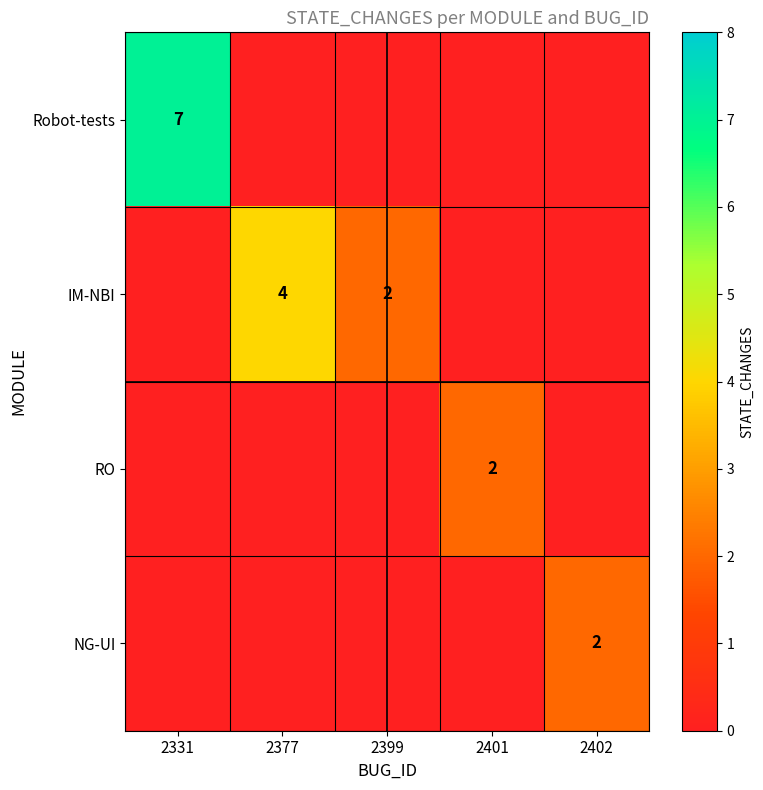

The value of IM-NBI at 2331 is 0. True or false?

True